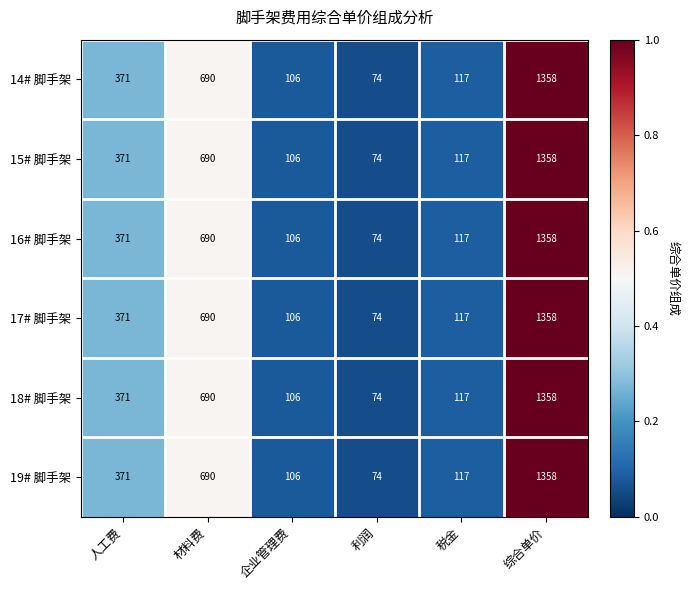

Rank the categories by 18# 脚手架 value from lowest to highest.

利润, 企业管理费, 税金, 人工费, 材料费, 综合单价